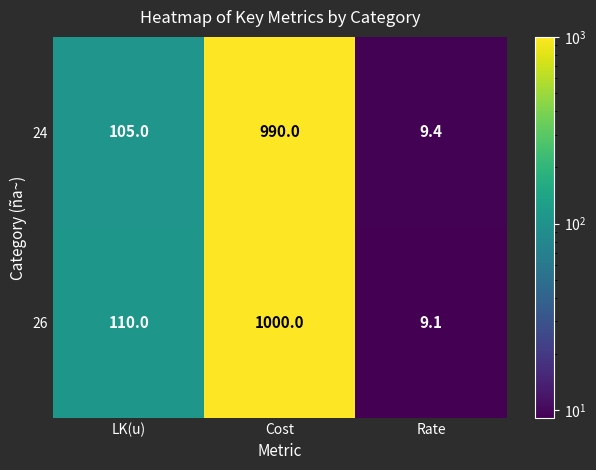

Count the number of data series in this chart.

2